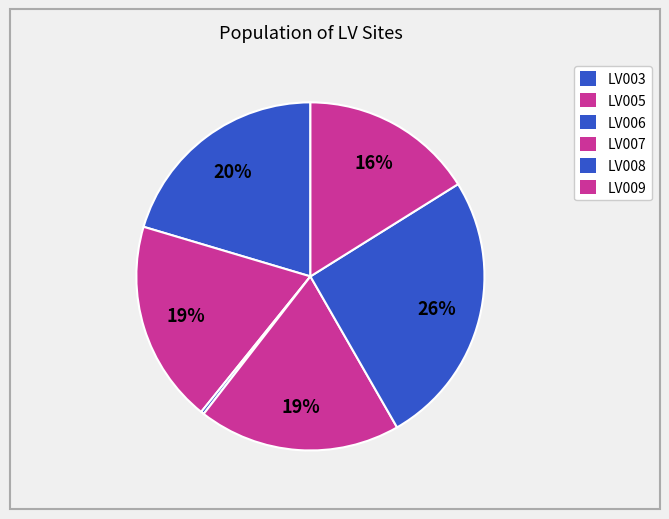

Between LV008 and LV009, which is larger?

LV008